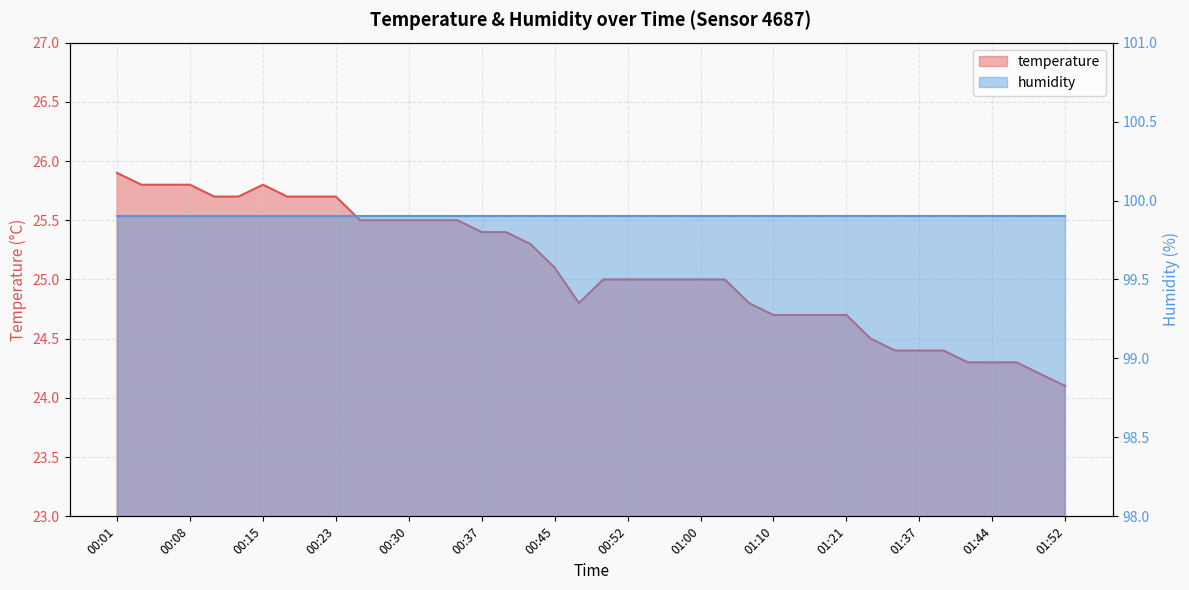

What position from the right is 00:30?

28